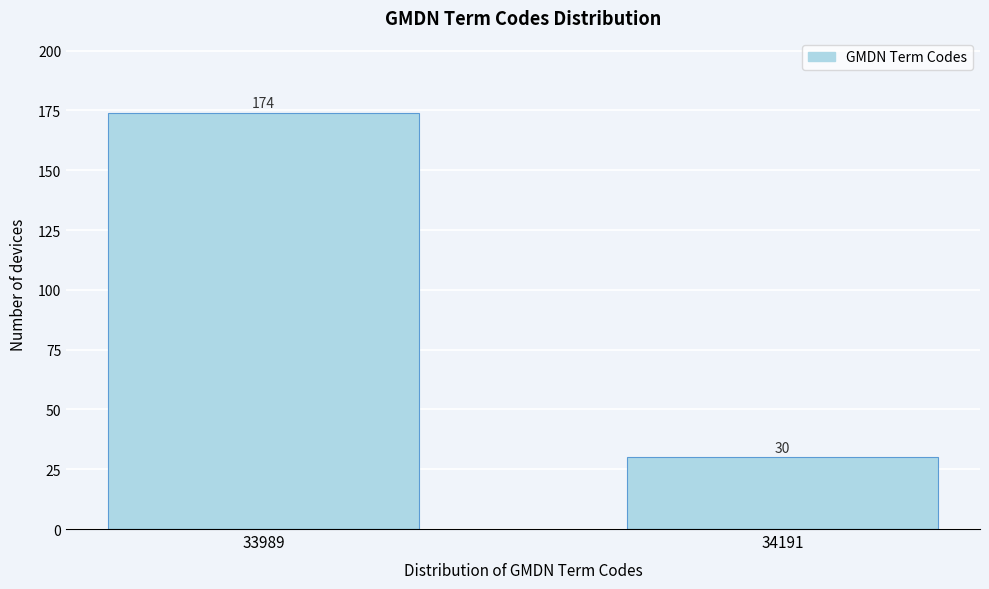

Reading left to right, list all the values displayed in this chart.

33989=174	34191=30